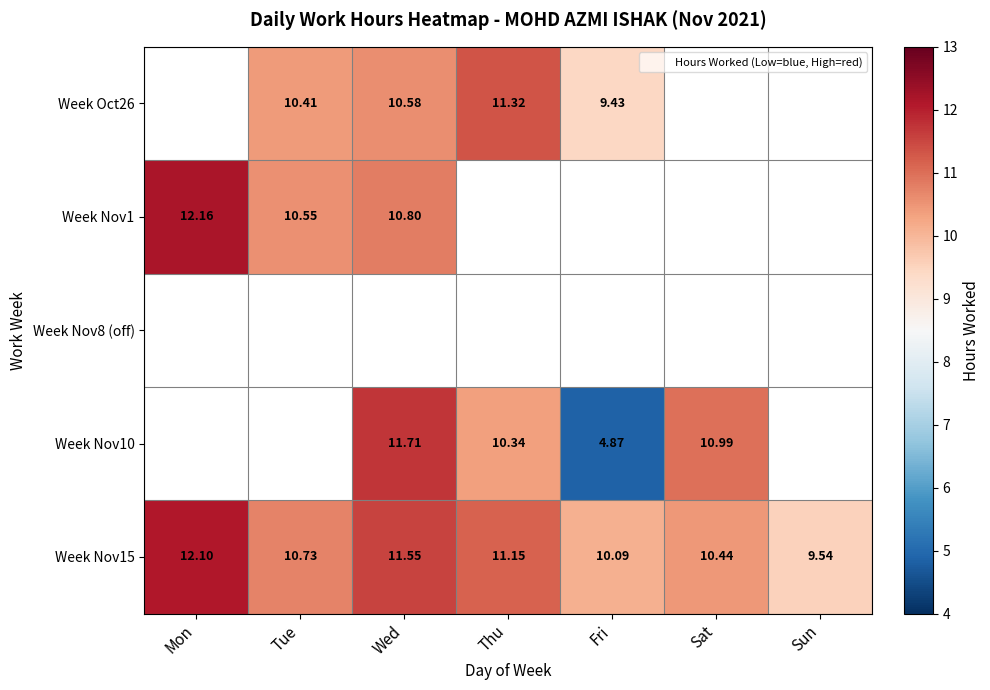

How many series are shown in this chart?

5